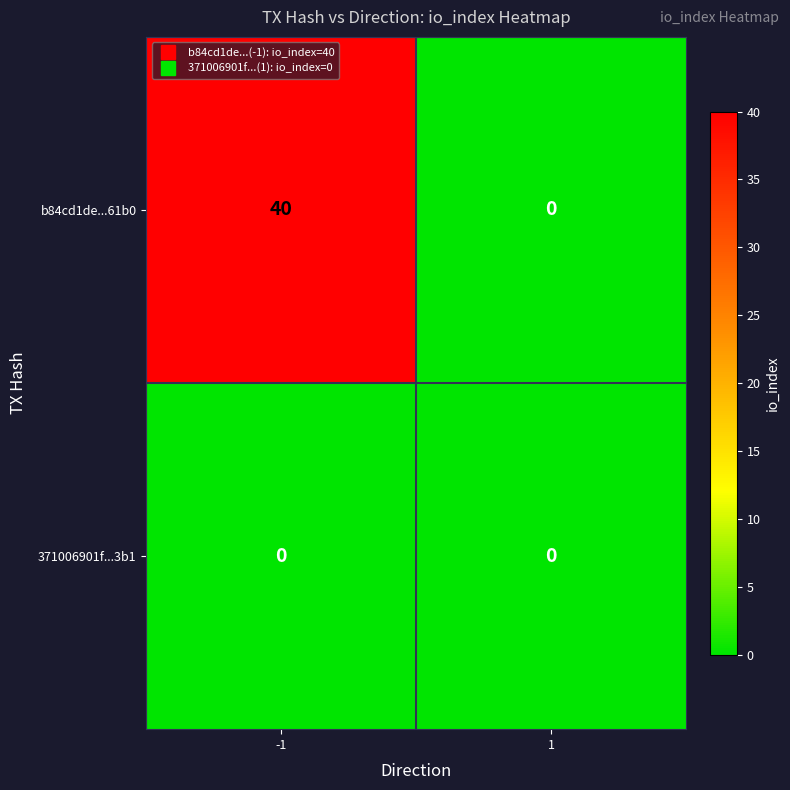

What is the total value across all series at -1?

40